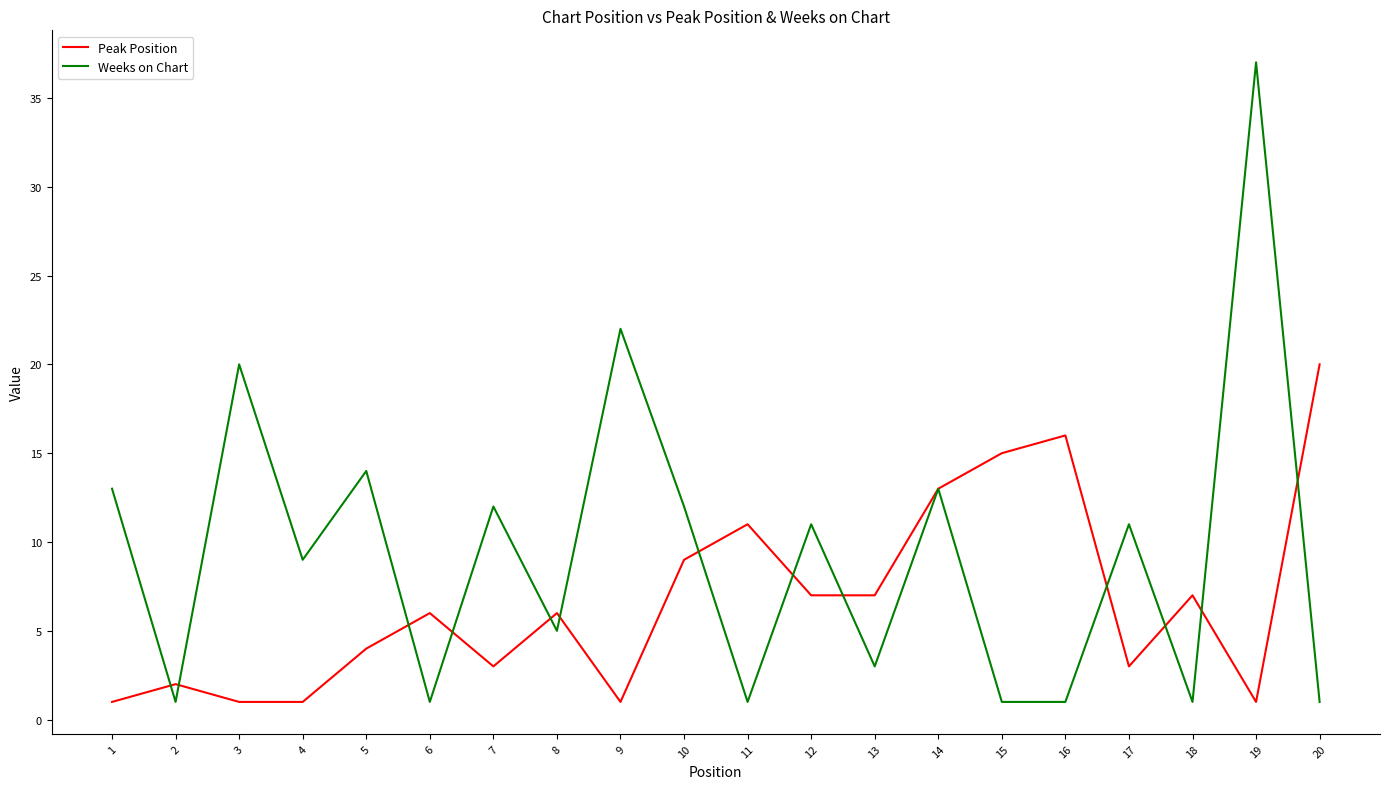

At which category is the sum across all series the highest?

19